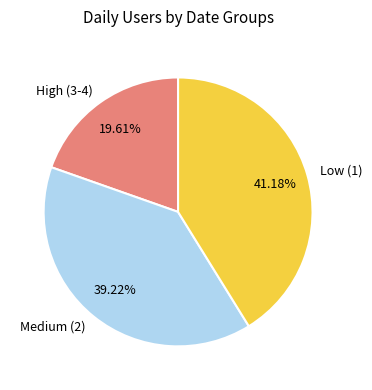

What is the ratio of the value at Medium (2) to the value at Low (1)?

1.0